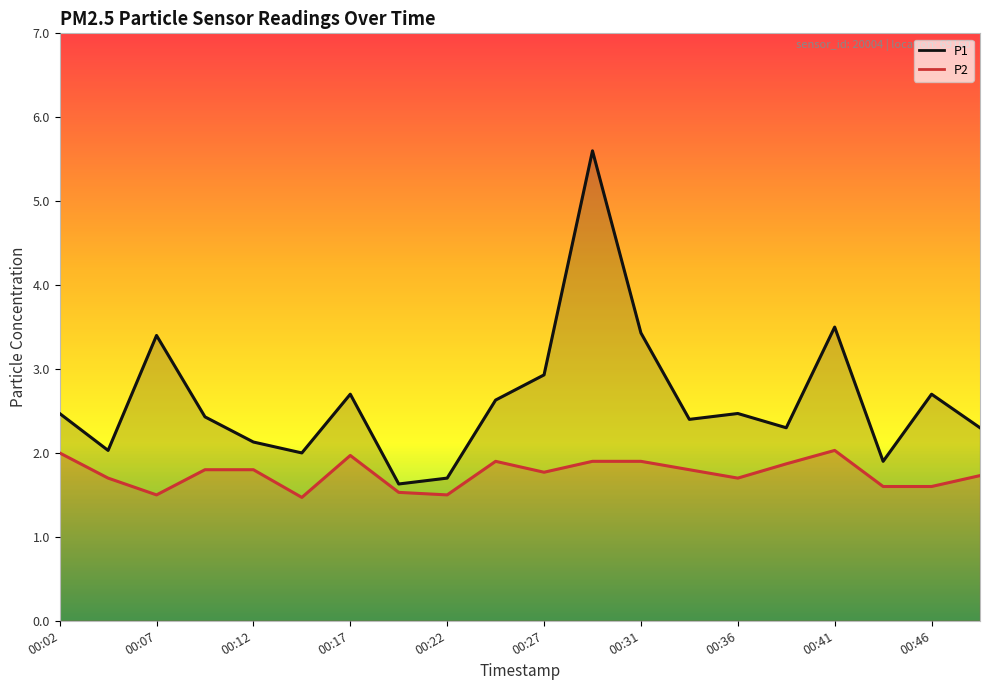

True or false: P1 and P2 cross at least once.

False